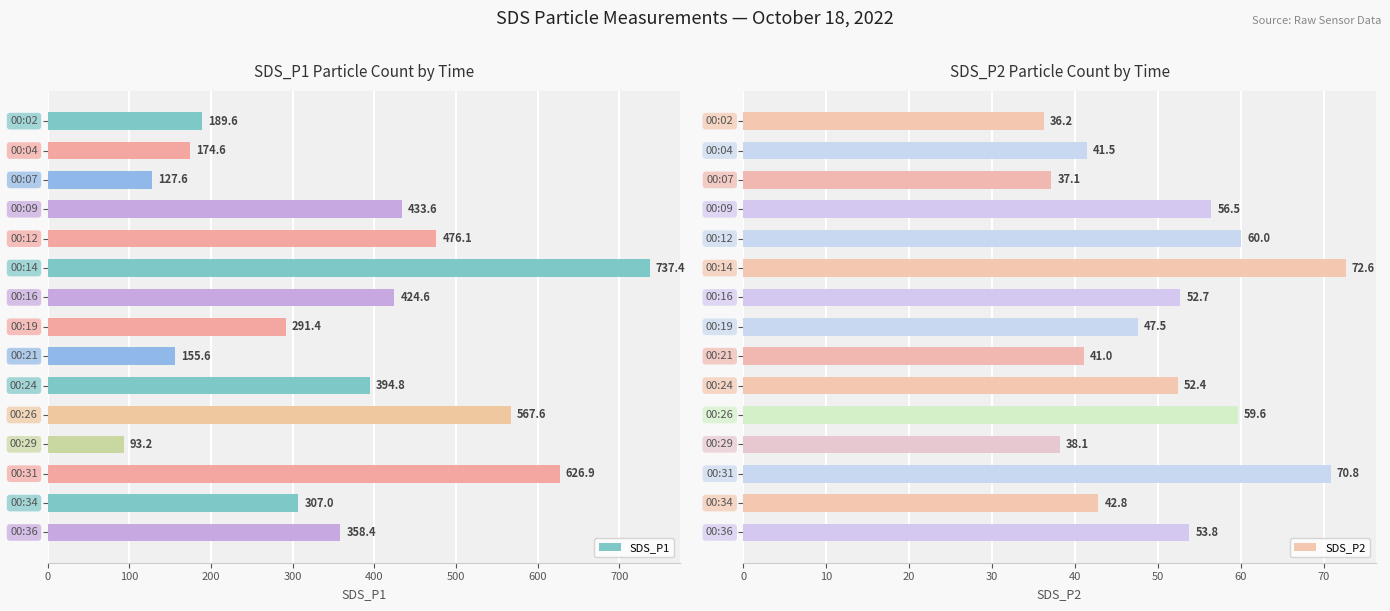

Which series has the largest range (max minus min)?

SDS_P1